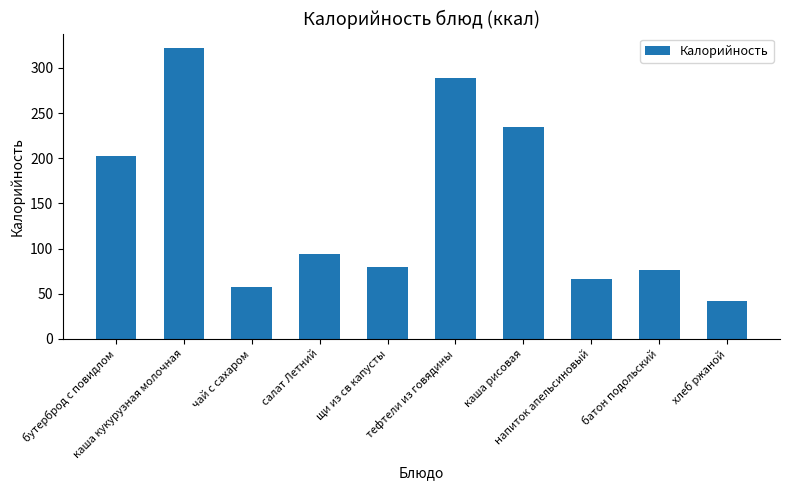

How many bars are there in total?

10